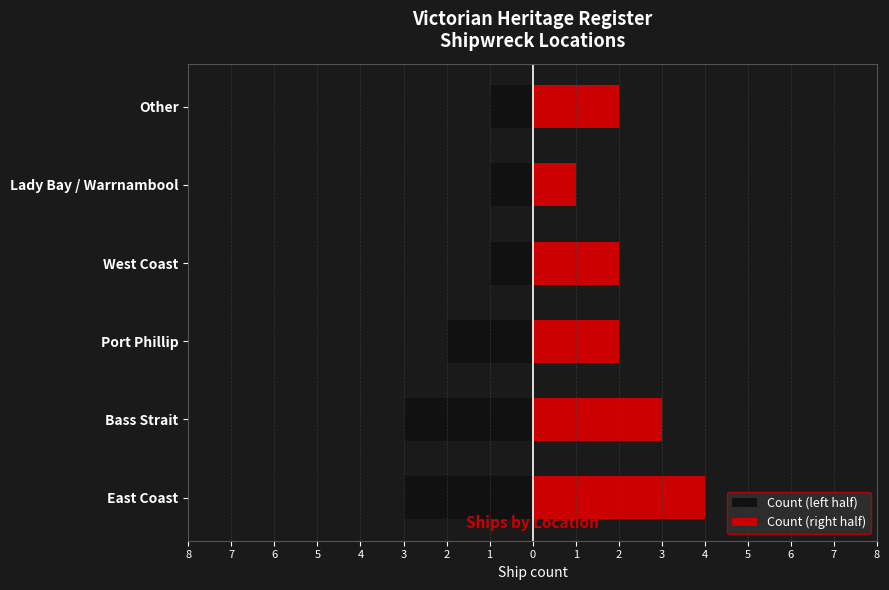

The value of Count (right half) at Other is 2. True or false?

True